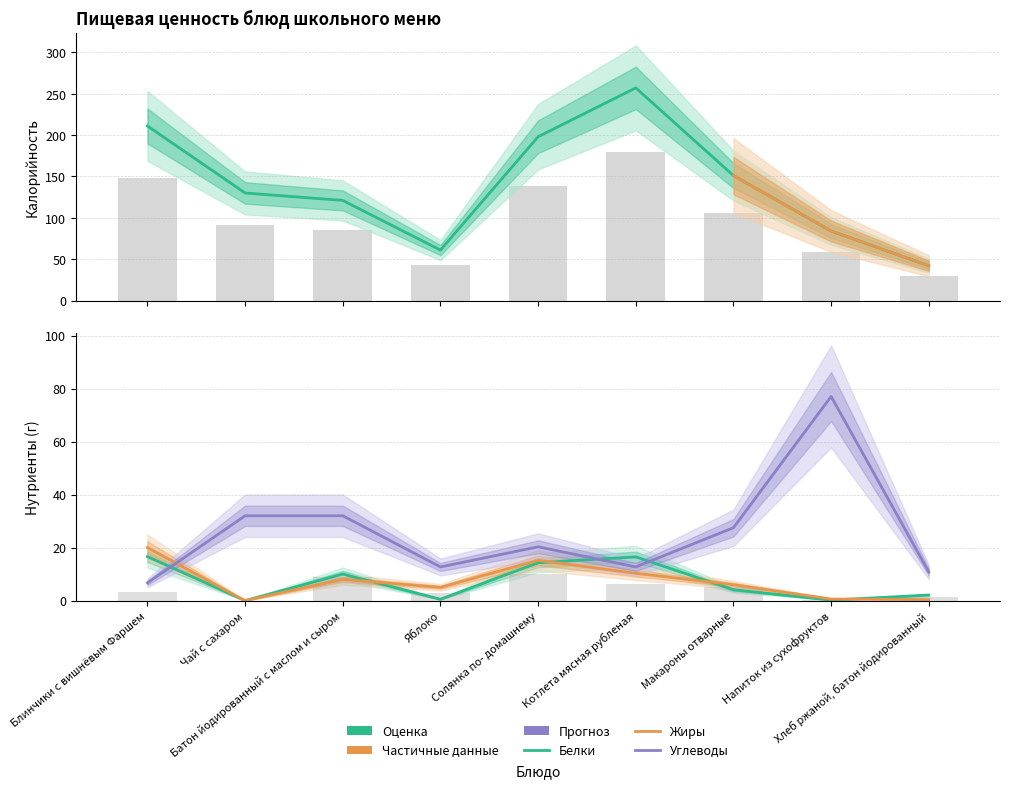

Reading left to right, list all the values displayed in this chart.

Калорийность: Блинчики с вишнёвым Фаршем=211.0	Чай с сахаром=130.0	Батон йодированный с маслом и сыром=121.0	Яблоко=61.0	Солянка по- домашнему=198.0	Котлета мясная рубленая=257.0	Макароны отварные=151.0	Напиток из сухофруктов=84.0	Хлеб ржаной, батон йодированный=42.0
Белки: Блинчики с вишнёвым Фаршем=16.6	Чай с сахаром=0.0	Батон йодированный с маслом и сыром=10.0	Яблоко=0.5	Солянка по- домашнему=14.3	Котлета мясная рубленая=16.5	Макароны отварные=4.1	Напиток из сухофруктов=0.2	Хлеб ржаной, батон йодированный=2.1
Жиры: Блинчики с вишнёвым Фаршем=20.0	Чай с сахаром=0.0	Батон йодированный с маслом и сыром=8.0	Яблоко=5.0	Солянка по- домашнему=15.2	Котлета мясная рубленая=10.3	Макароны отварные=6.0	Напиток из сухофруктов=0.6	Хлеб ржаной, батон йодированный=0.4
Углеводы: Блинчики с вишнёвым Фаршем=6.7	Чай с сахаром=32.0	Батон йодированный с маслом и сыром=32.0	Яблоко=12.7	Солянка по- домашнему=20.3	Котлета мясная рубленая=12.7	Макароны отварные=27.5	Напиток из сухофруктов=77.0	Хлеб ржаной, батон йодированный=10.8